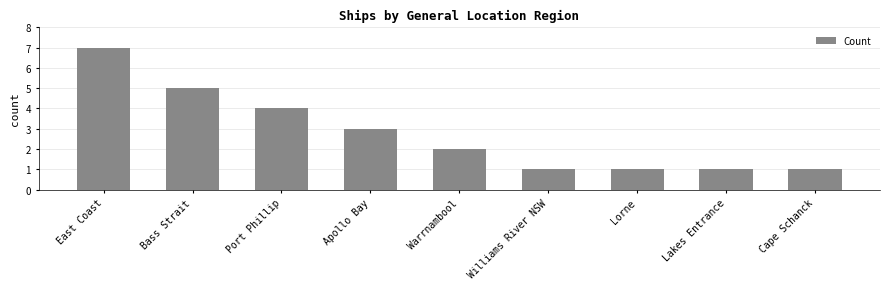

How many bars are there in total?

9